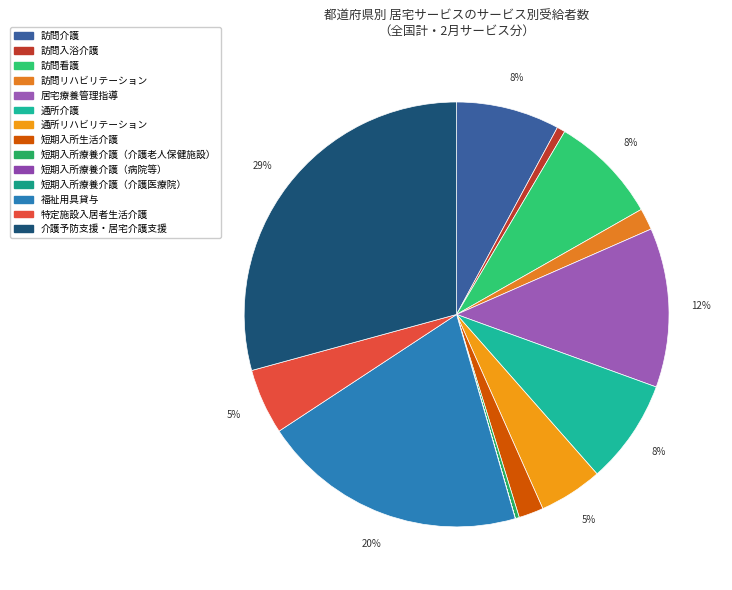

Count the number of slices in the pie.

14